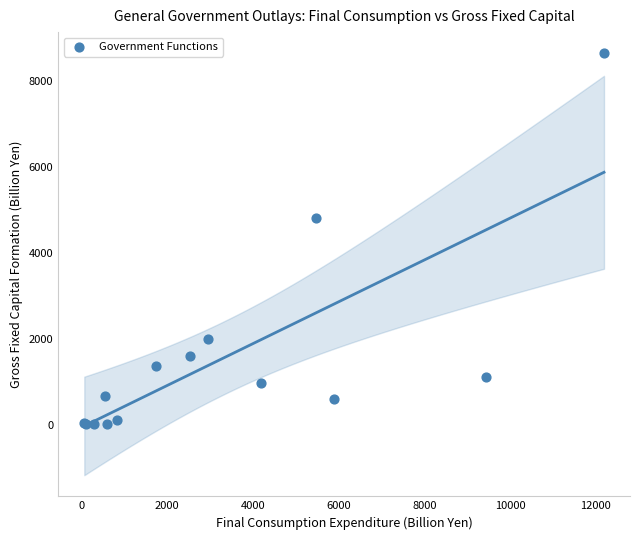

What Y value in the scatter plot is closest to 4323?

4806.7